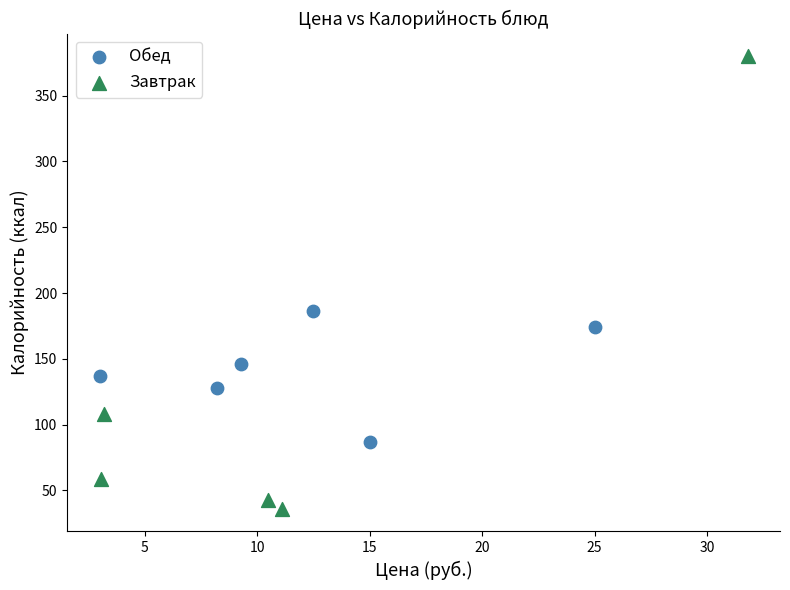

What are all the series names shown in the legend?

Обед, Завтрак